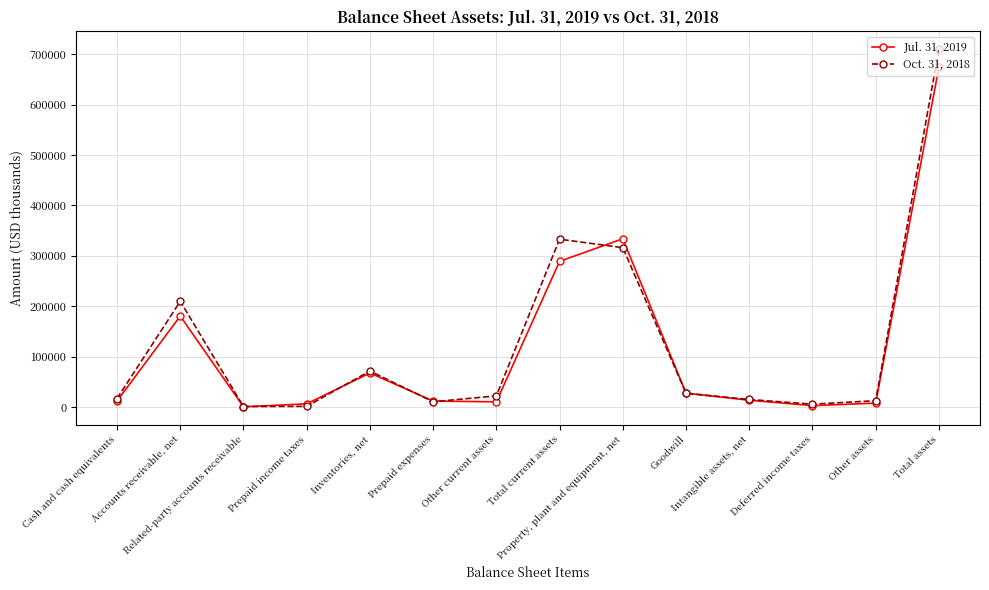

What is the value of the Oct. 31, 2018 point at the 8th from the left?

332977